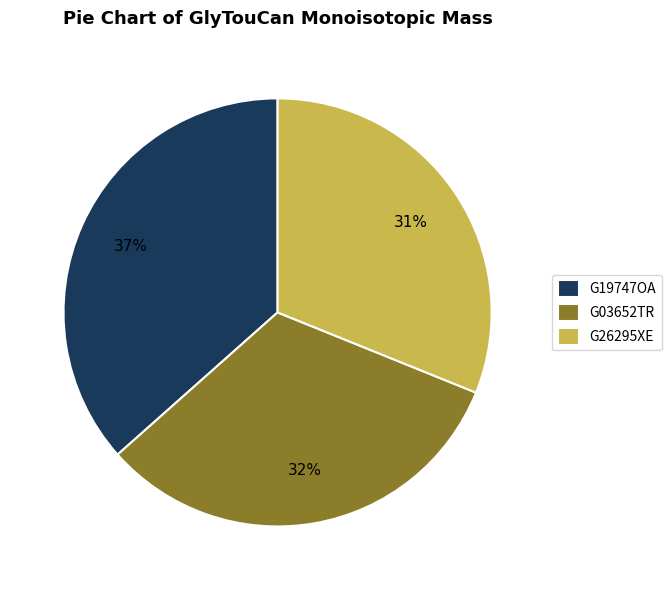

True or false: G26295XE accounts for 31% of the total.

True